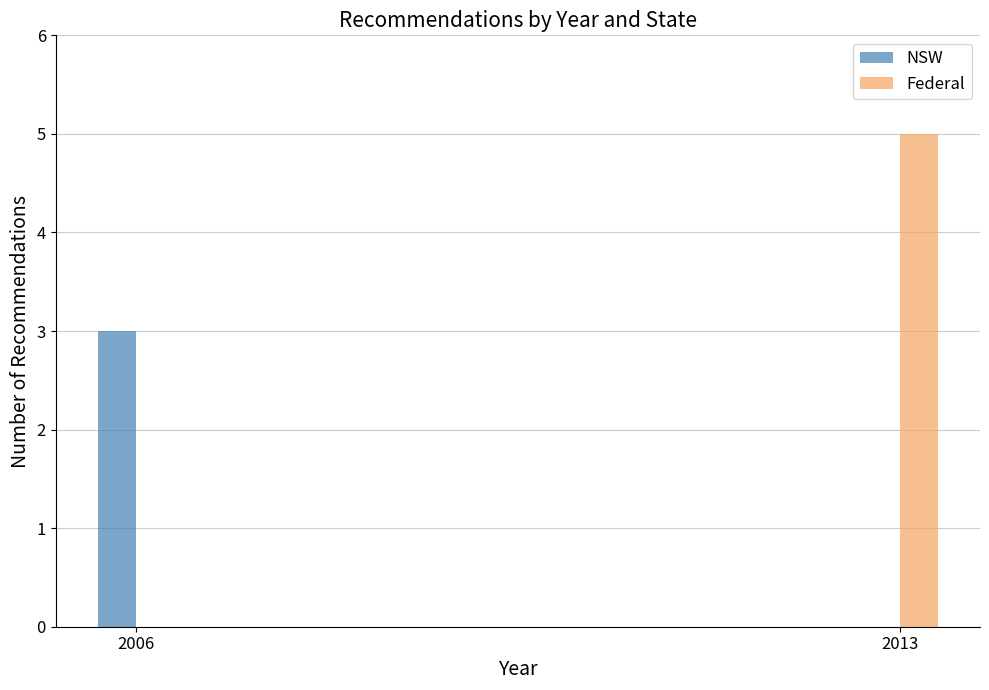

Count the number of categories in the chart.

2